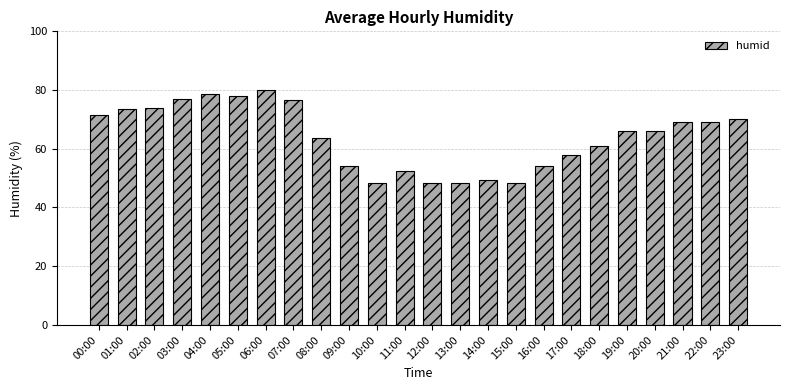

Which label corresponds to the largest value in the chart?

06:00